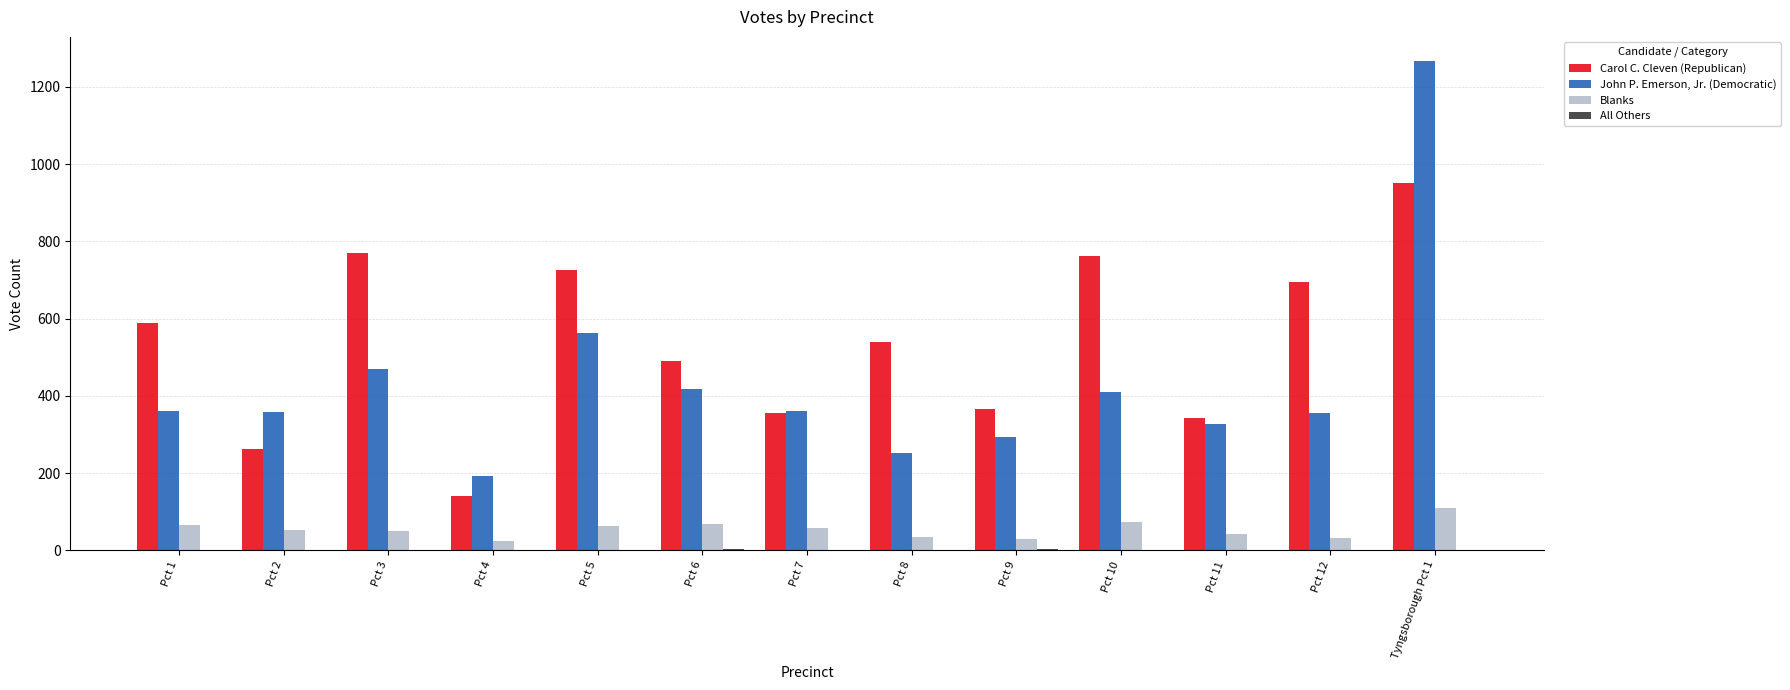

What is the sum of all Blanks values?

701